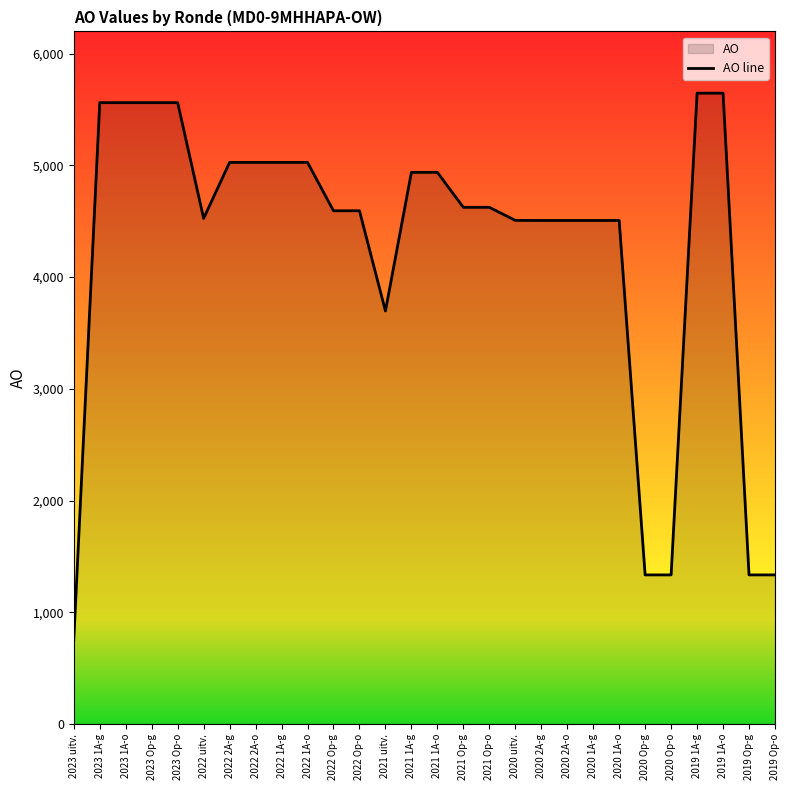

Rank the categories by value from lowest to highest.

2023 uitv., 2020 Op-g, 2020 Op-o, 2019 Op-g, 2019 Op-o, 2021 uitv., 2020 2A-g, 2020 2A-o, 2020 1A-g, 2020 1A-o, 2020 uitv., 2022 uitv., 2022 Op-g, 2022 Op-o, 2021 Op-g, 2021 Op-o, 2021 1A-g, 2021 1A-o, 2022 2A-g, 2022 2A-o, 2022 1A-g, 2022 1A-o, 2023 1A-g, 2023 1A-o, 2023 Op-g, 2023 Op-o, 2019 1A-g, 2019 1A-o